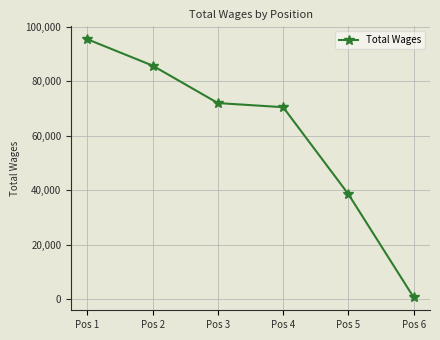

Rank the categories by value from lowest to highest.

Pos 6, Pos 5, Pos 4, Pos 3, Pos 2, Pos 1